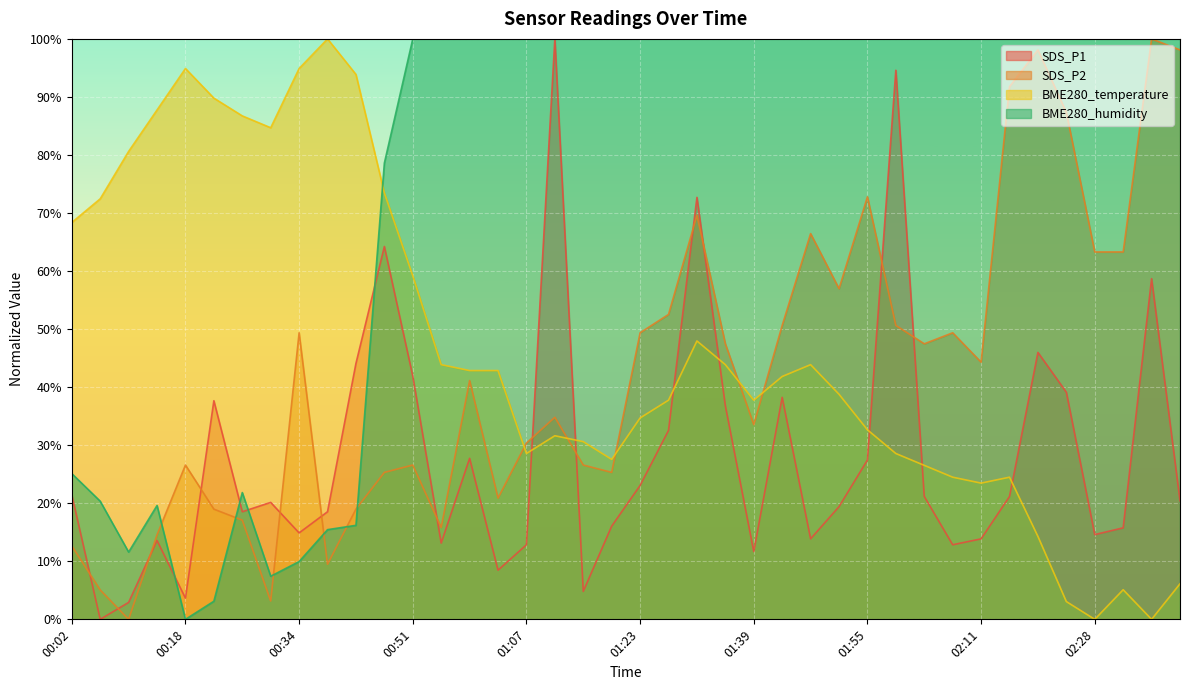

What is the difference between the SDS_P2 values at 01:27 and 00:10?

52.5